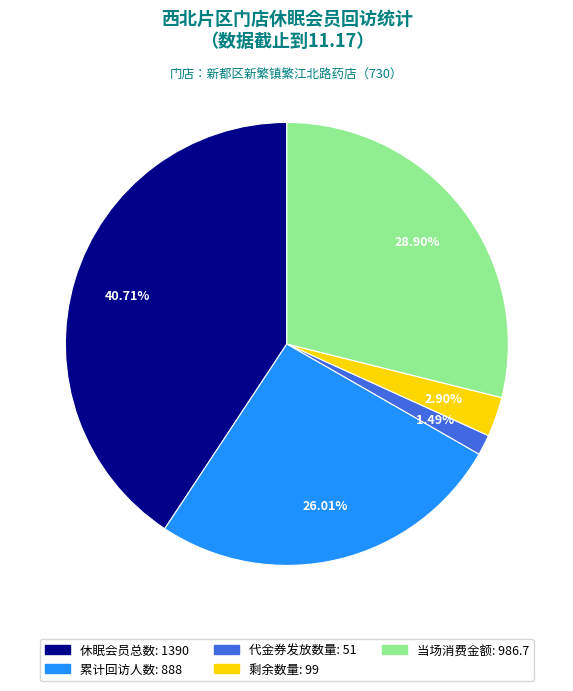

Rank the categories by value from highest to lowest.

休眠会员总数, 当场消费金额, 累计回访人数, 剩余数量, 代金券发放数量